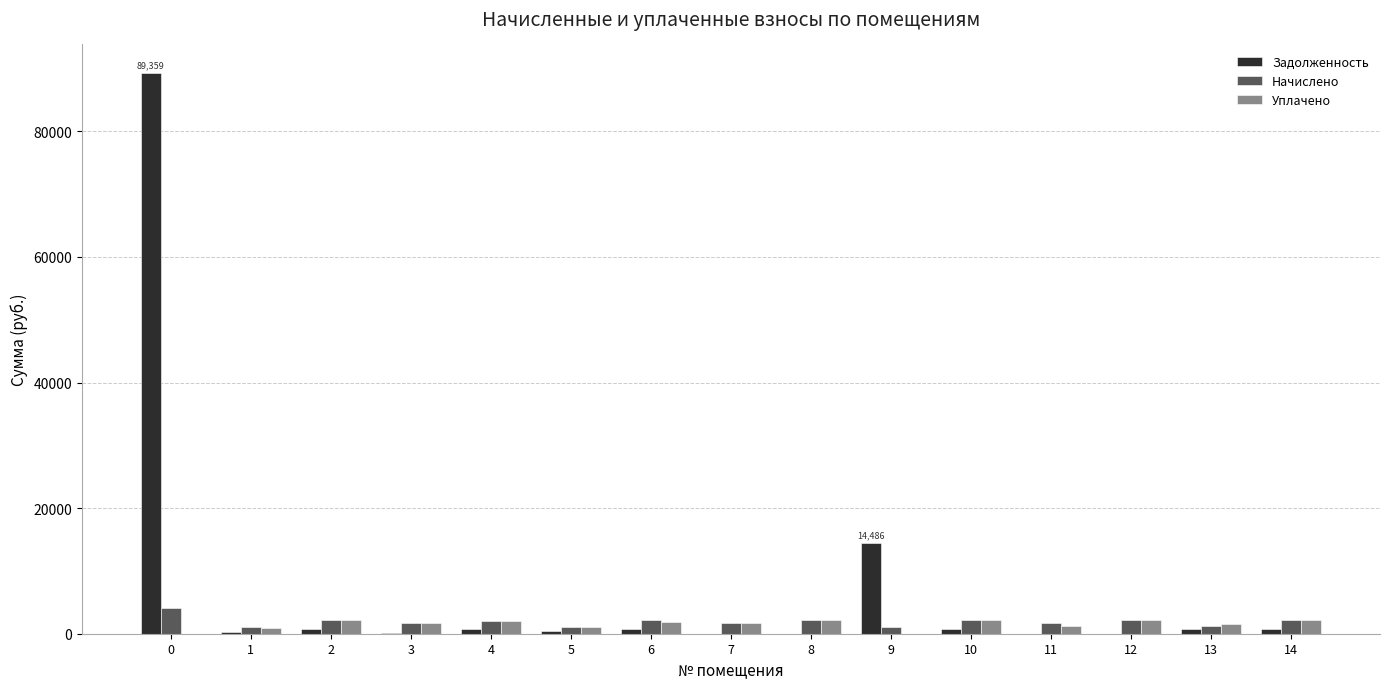

How many data points does each series have?

15